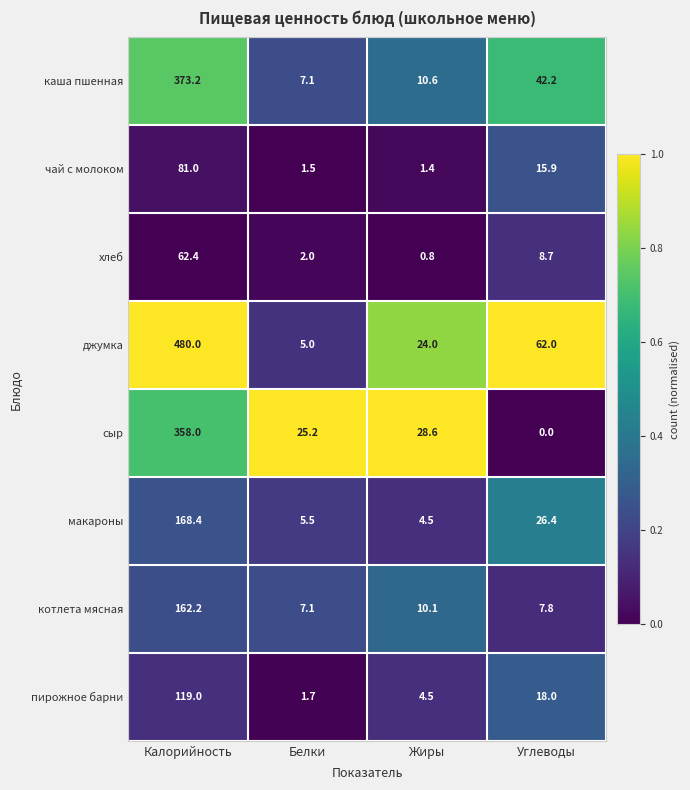

Read the хлеб value at Жиры.

0.8